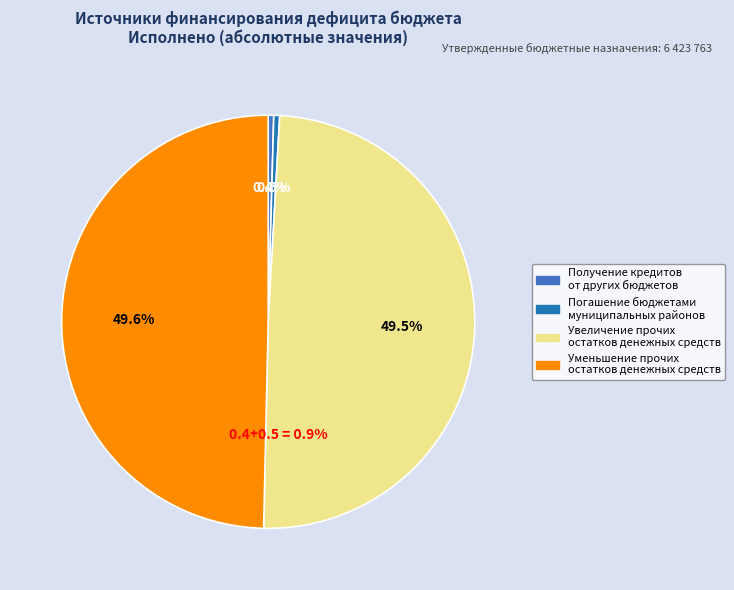

What percentage is the Увеличение прочих остатков денежных средств slice, to the nearest percent?

49%